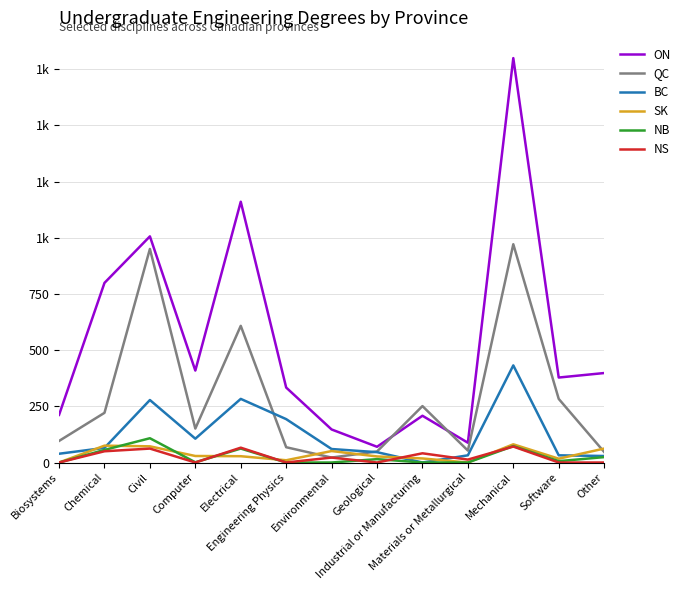

What is the sum of all NS values?

325.0